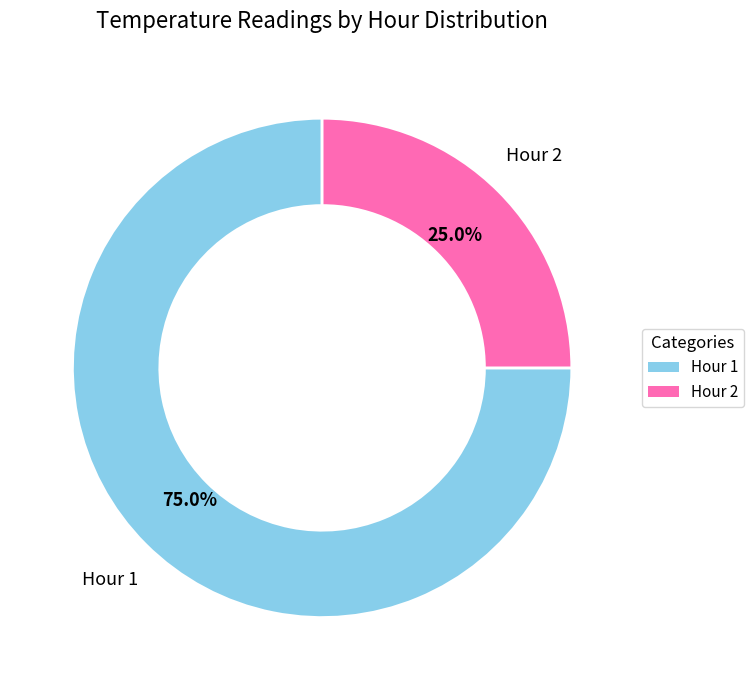

To the nearest percent, what percentage of the pie is Hour 1?

75%